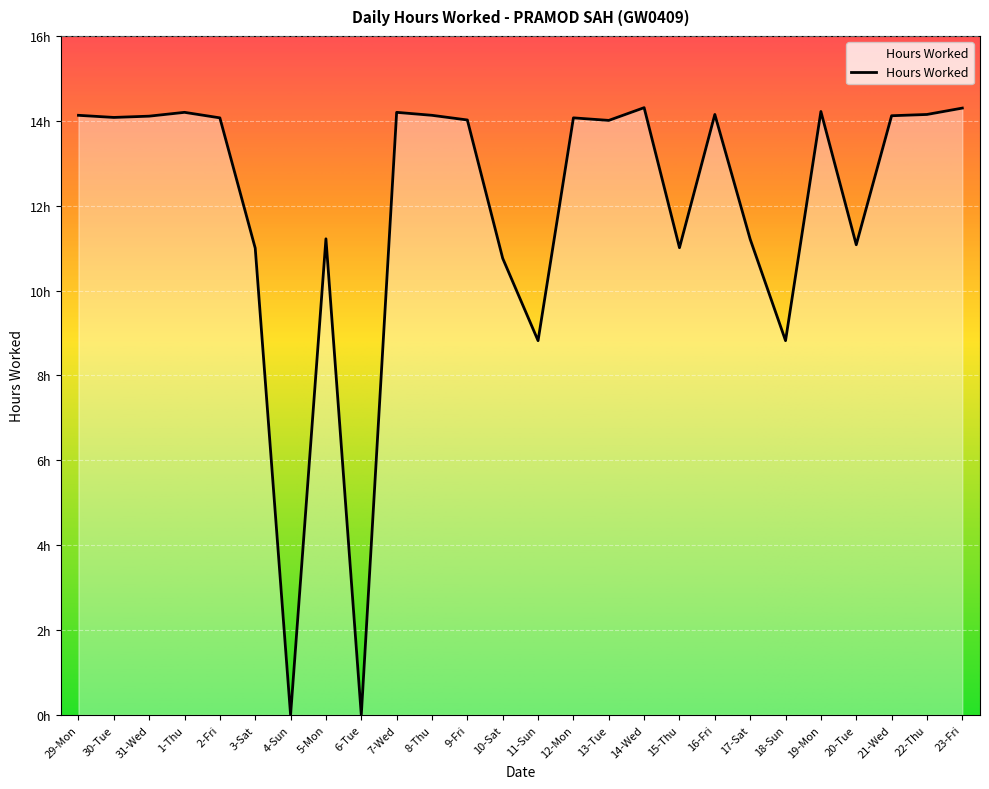

What is the label of the 20th point from the left?

17-Sat